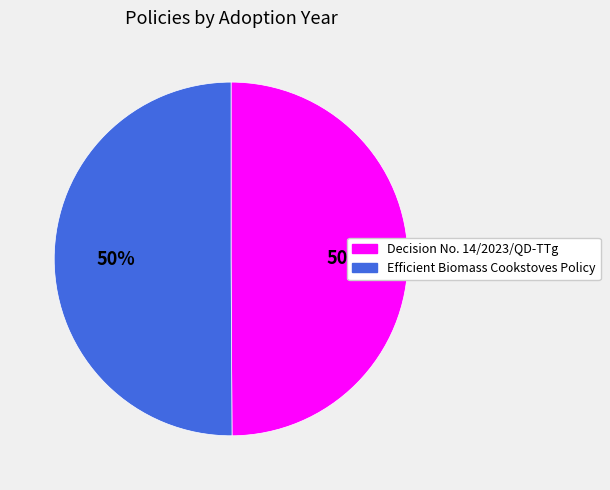

Approximately how many times larger is the value at Decision No. 14/2023/QD-TTg compared to Efficient Biomass Cookstoves Policy?

1.0